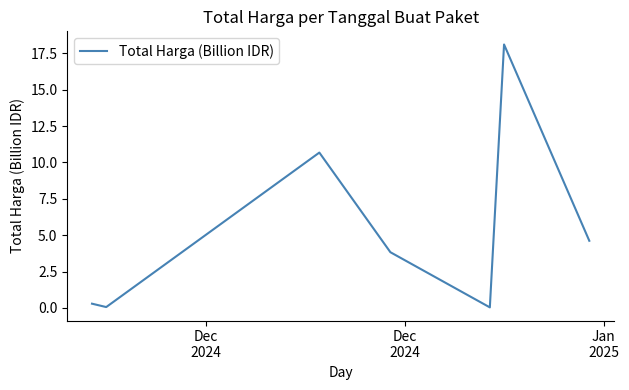

True or false: the data has more than 0 interior local peaks.

True